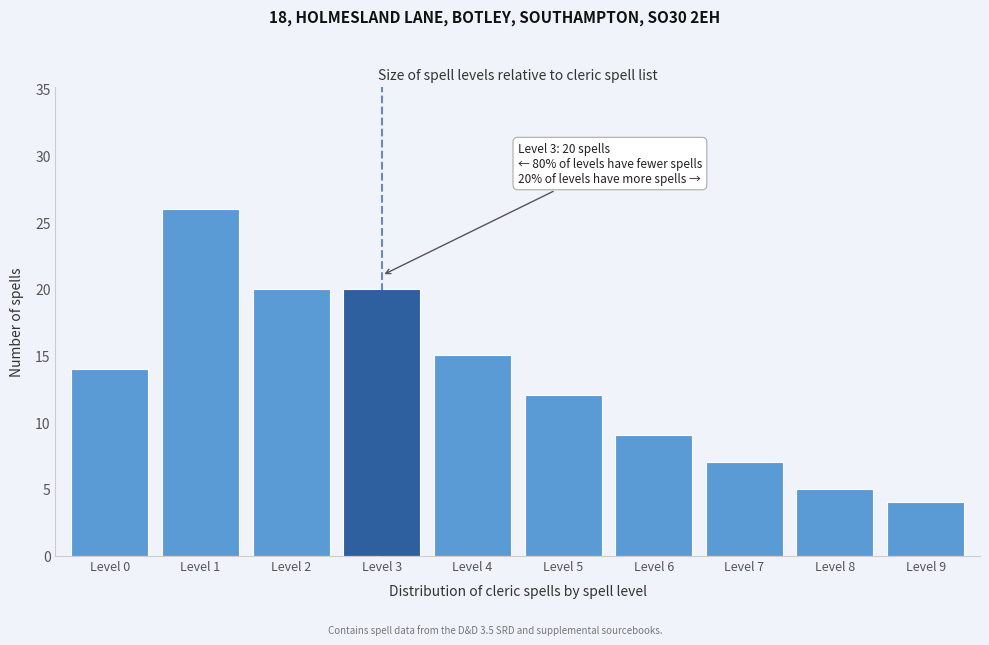

Reading left to right, extract all data points from this chart.

Level 0=14	Level 1=26	Level 2=20	Level 3=20	Level 4=15	Level 5=12	Level 6=9	Level 7=7	Level 8=5	Level 9=4